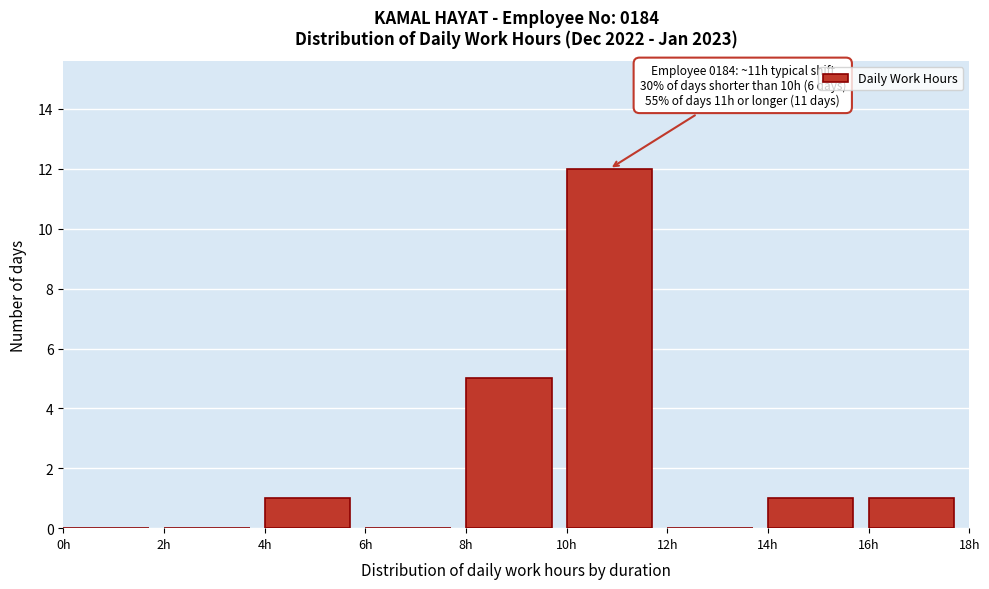

Which range on the x-axis has the tallest bar?

10 to 12